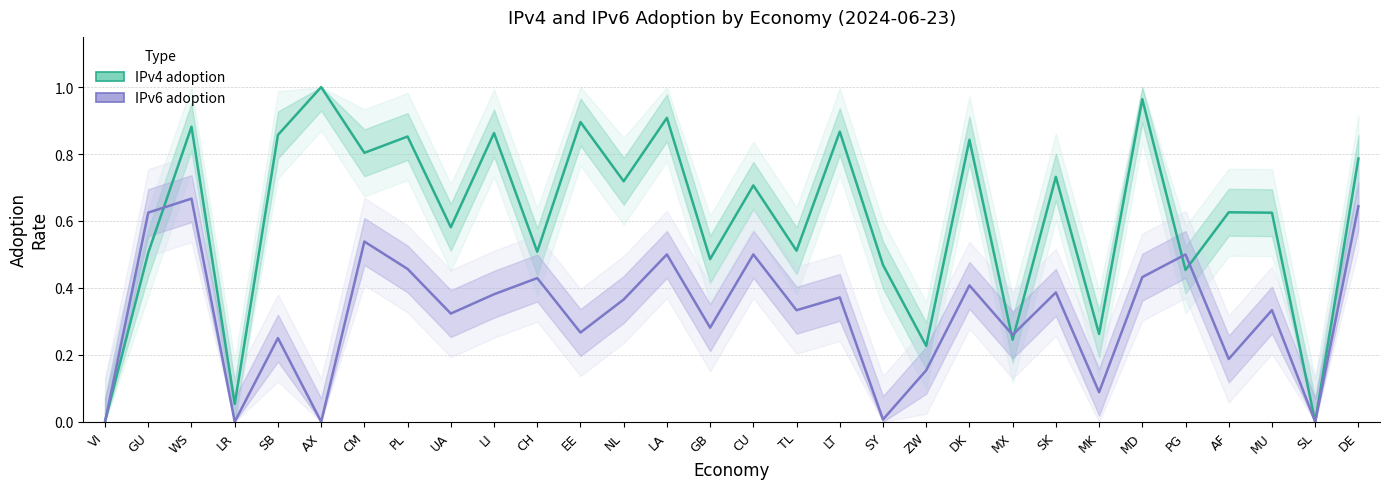

Does the chart display data point markers on the line(s)?

No